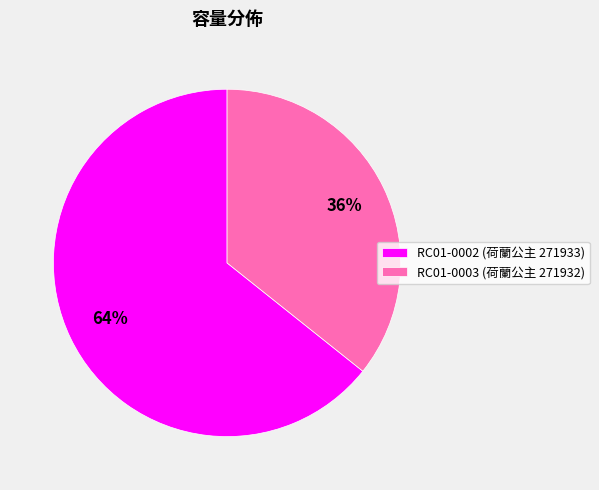

What is the ratio of the value at RC01-0002 (荷蘭公主 271933) to the value at RC01-0003 (荷蘭公主 271932)?

1.8